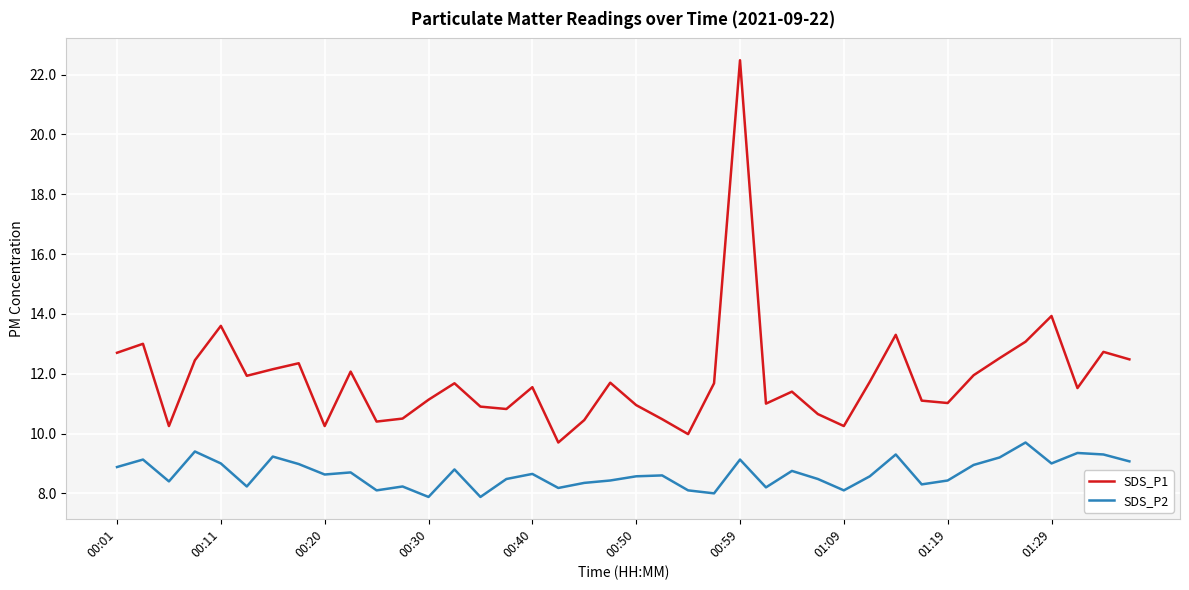

True or false: SDS_P2 and SDS_P1 cross at least once.

False